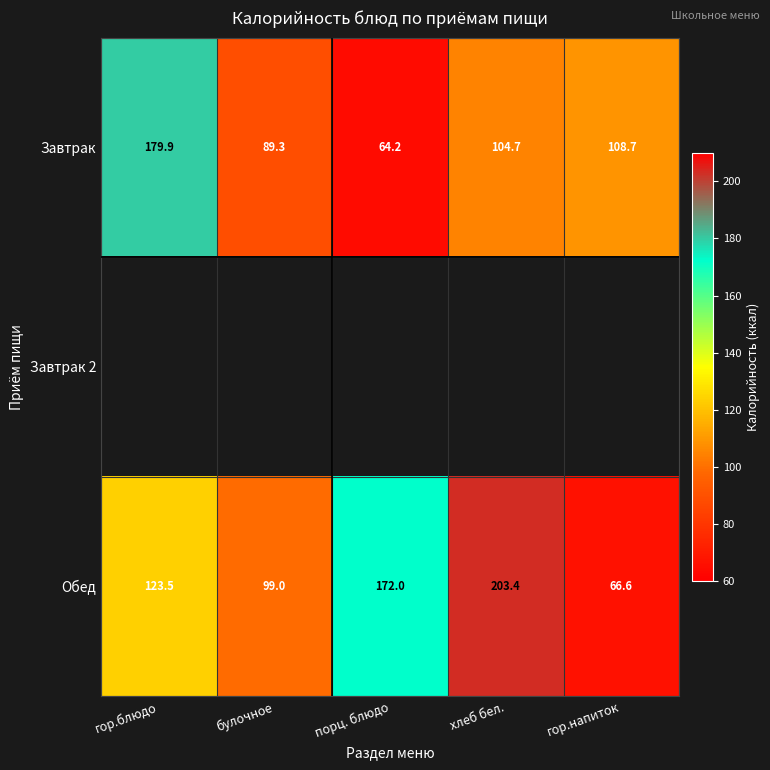

At how many categories does at least one series exceed 188?

1